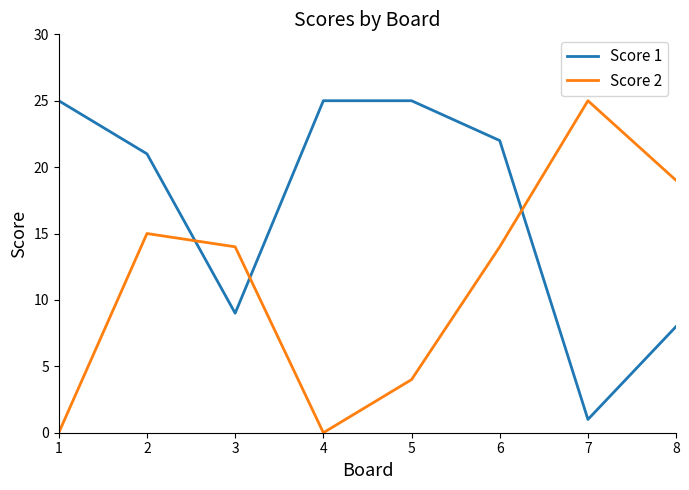

Which series ends up on top after the final intersection of Score 2 and Score 1?

Score 2